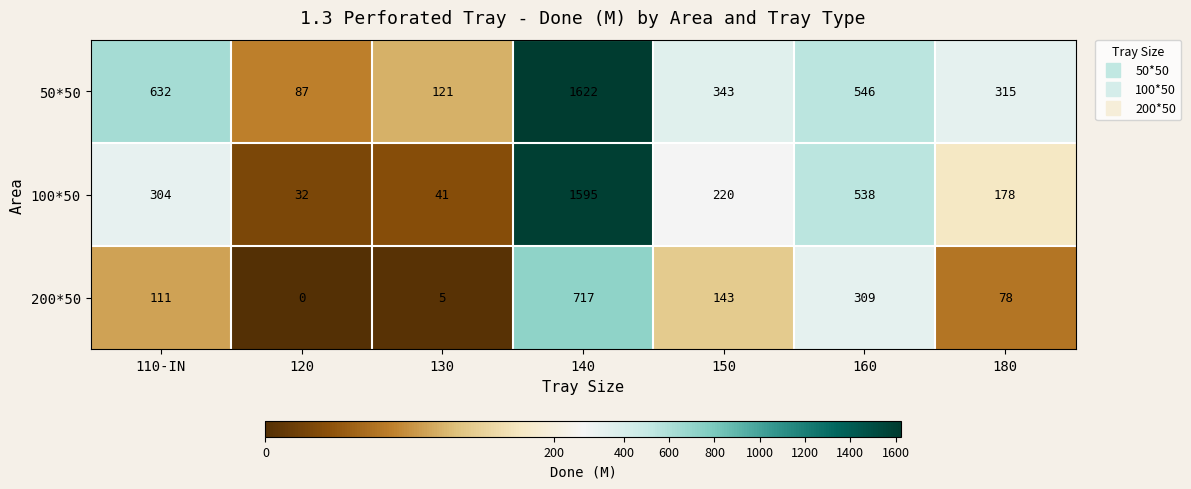

Reading right to left, list all the values displayed in this chart.

50*50: 180=315	160=546	150=343	140=1622	130=121	120=87	110-IN=632
100*50: 180=178	160=538	150=220	140=1595	130=41	120=32	110-IN=304
200*50: 180=78	160=309	150=143	140=717	130=5	120=0	110-IN=111